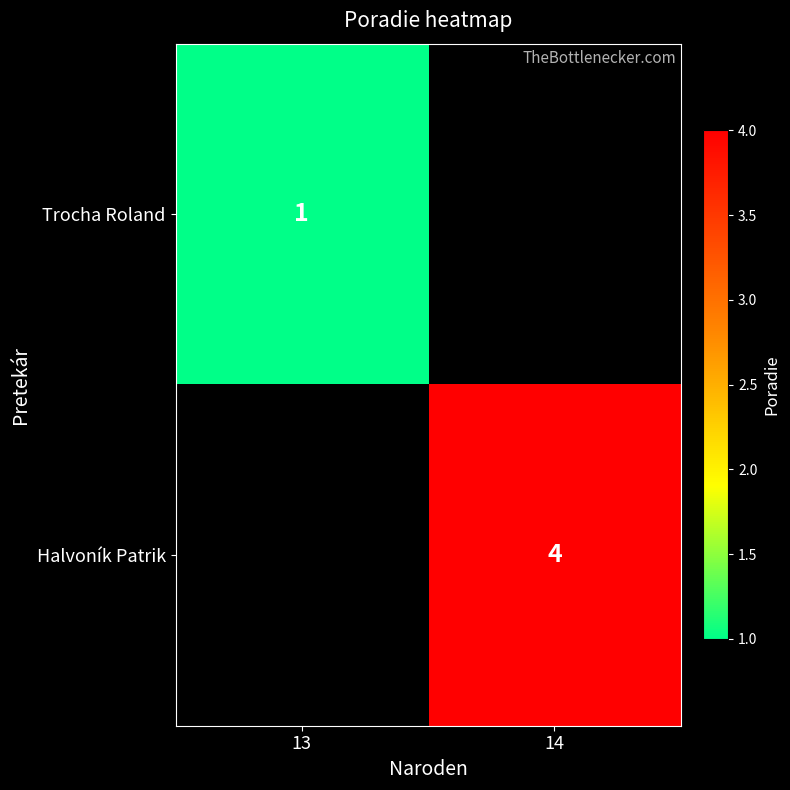

Is it true that Trocha Roland equals 1 at 13?

True